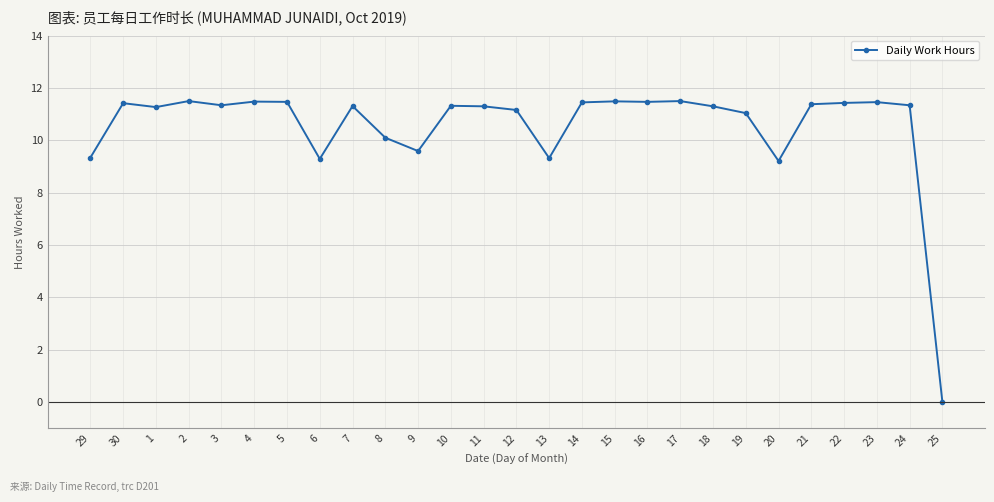

What is the sum of all values?

284.3